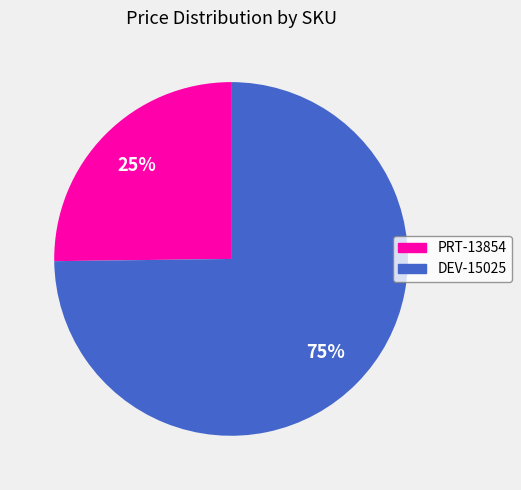

To the nearest percent, what is the average slice percentage?

50%